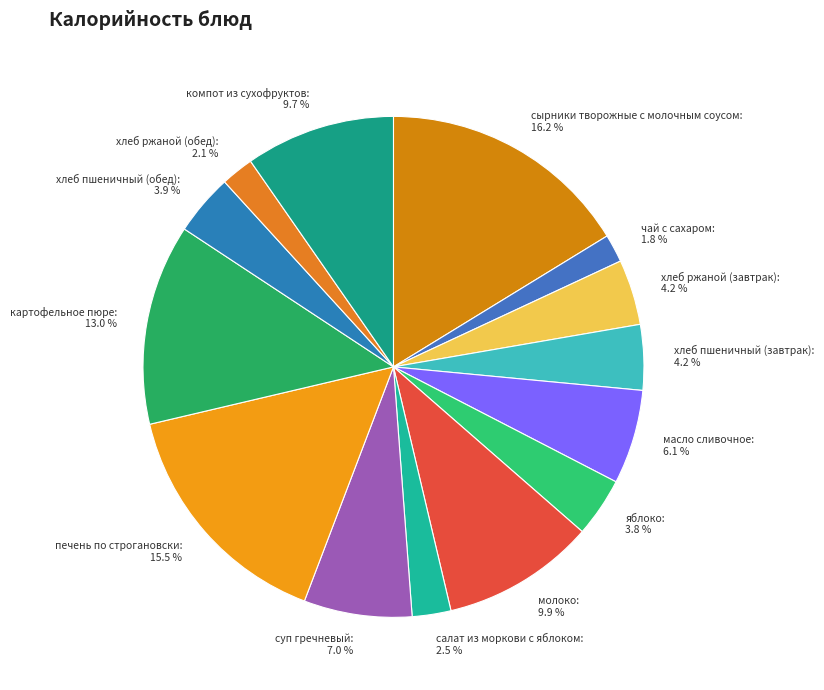

Which has a higher value, яблоко or масло сливочное?

масло сливочное